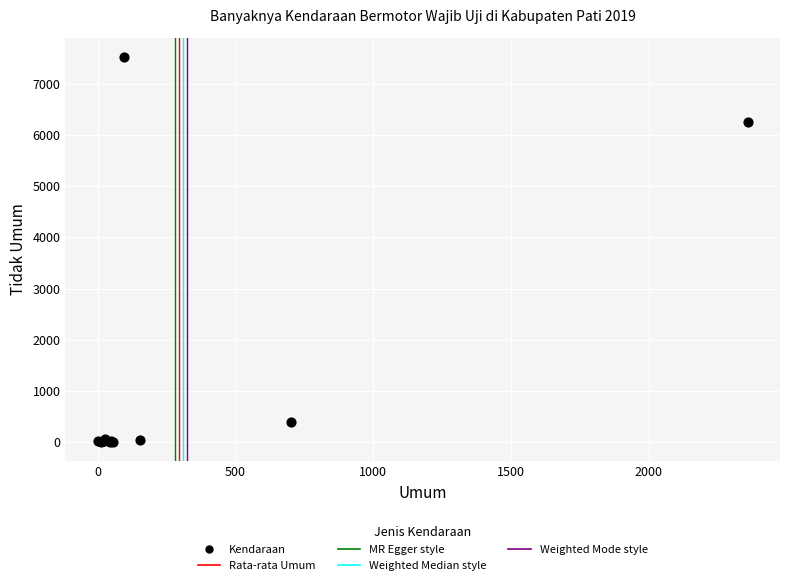

What Y value in the scatter plot is closest to 3764?

6251